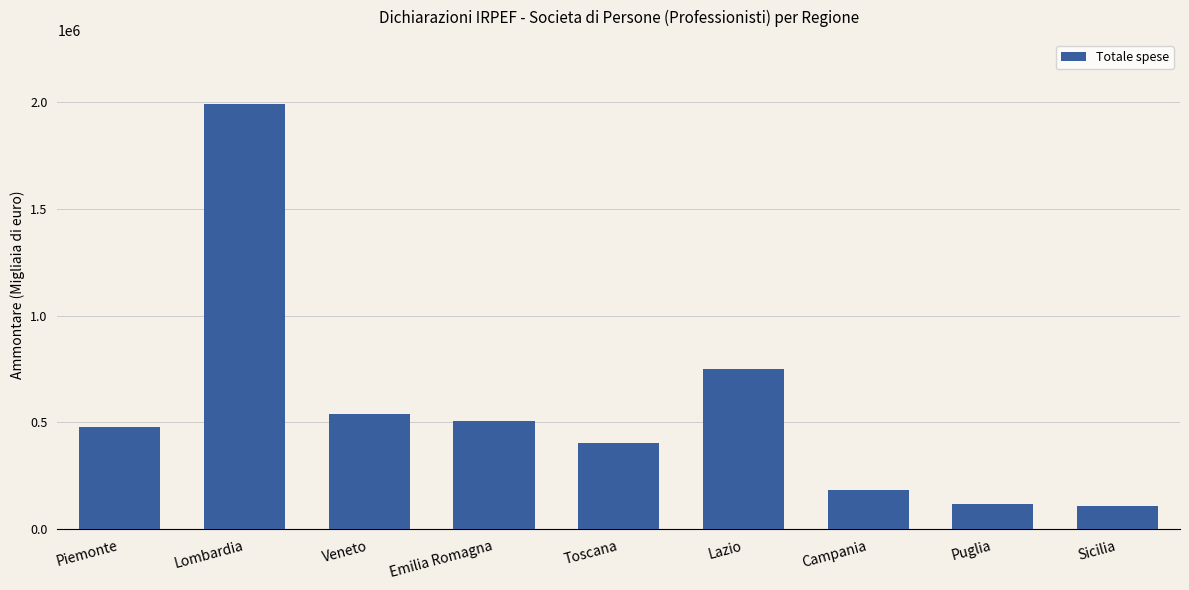

The value at Campania is 185317. True or false?

True